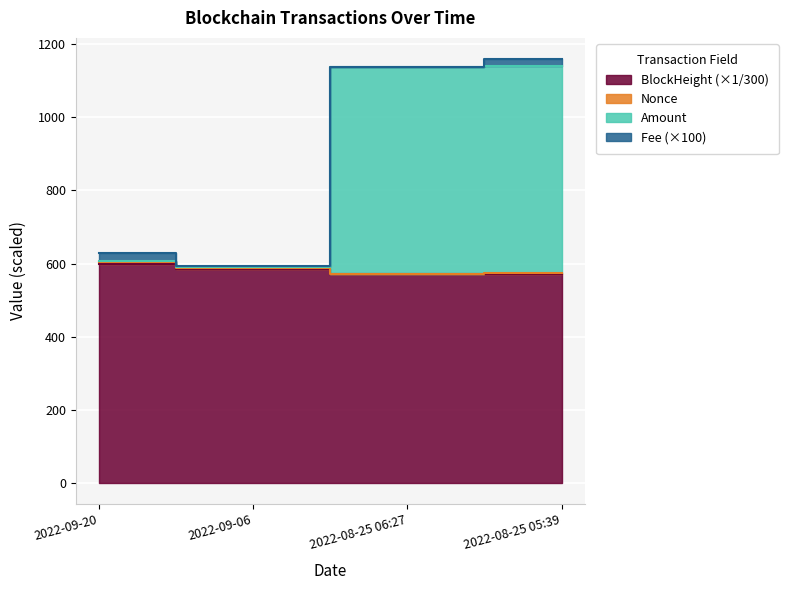

True or false: Amount has a value of 1600.7 at 2022-08-25 05:39.

False